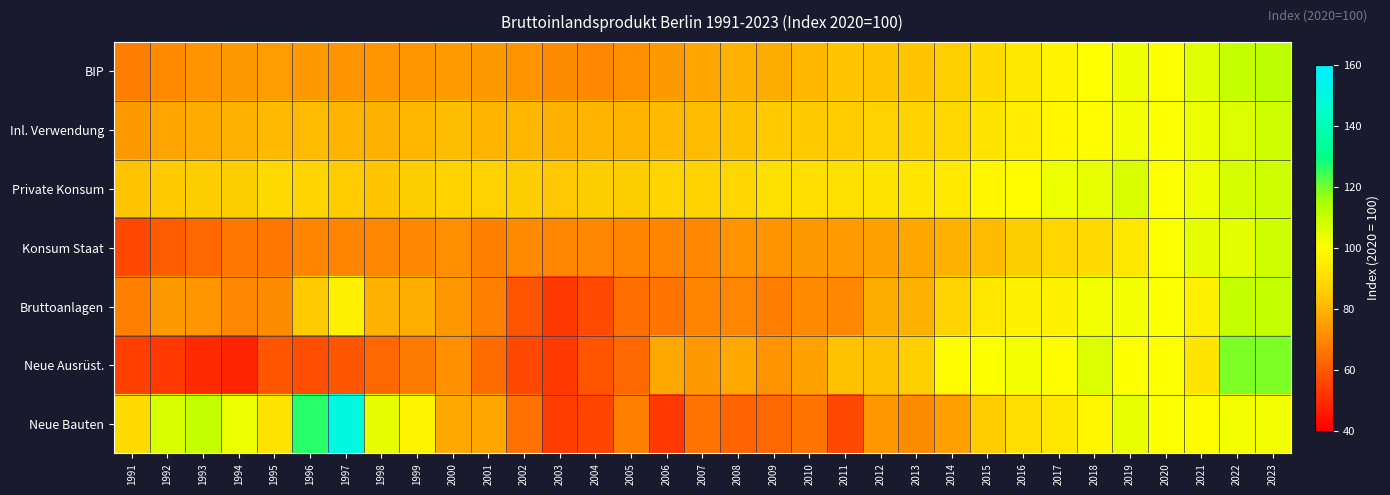

Rank the series by their maximum value, from lowest to highest.

Inl. Verwendung, Private Konsum, Konsum Staat, Bruttoanlagen, BIP, Neue Ausrüst., Neue Bauten